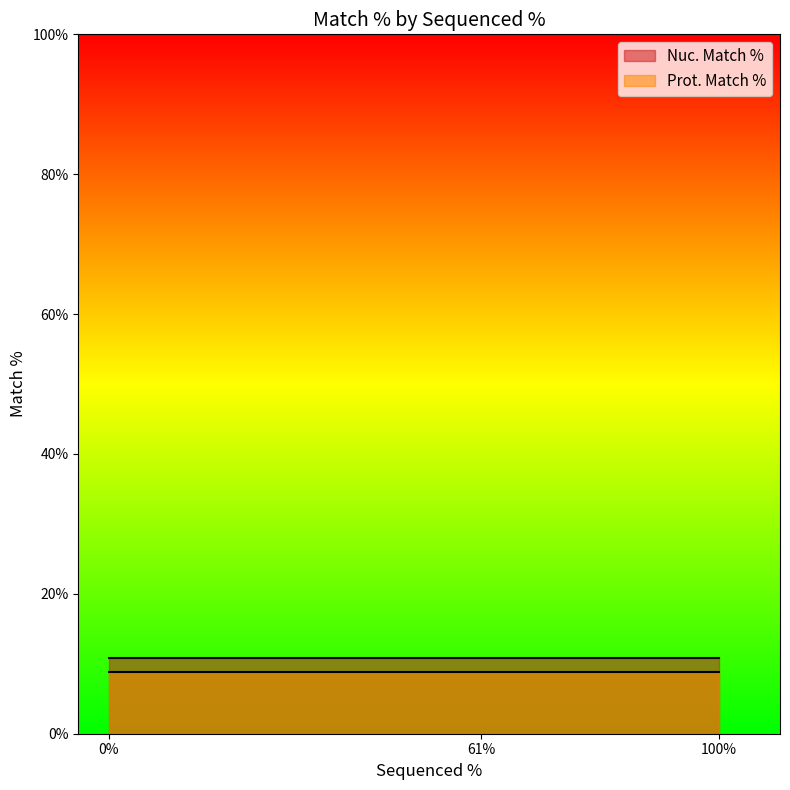

What is the total value across all series at 61?

19.6